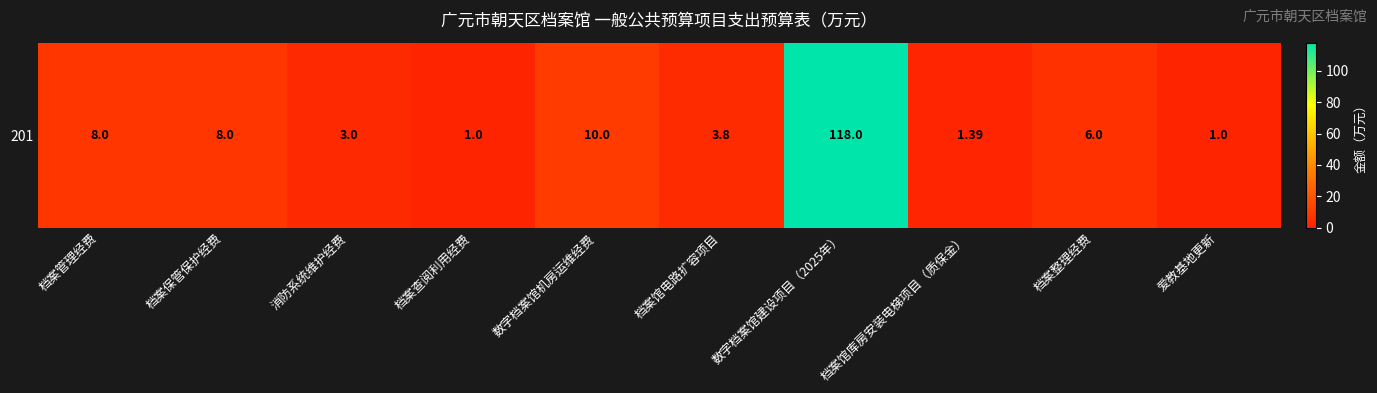

What is the minimum value shown in the chart?

1.0